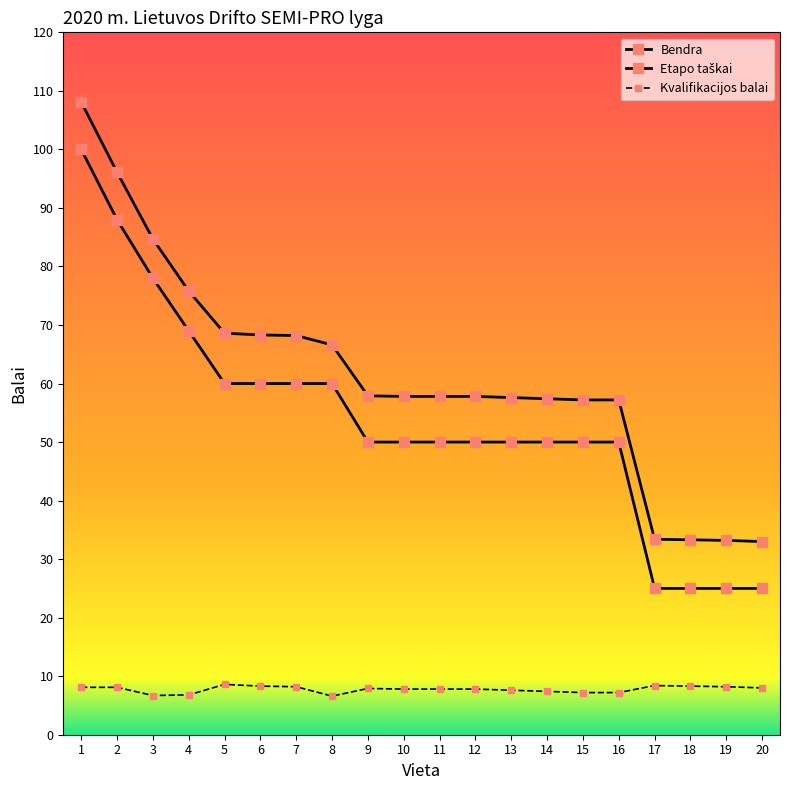

Read the Kvalifikacijos balai value at 14.

7.4